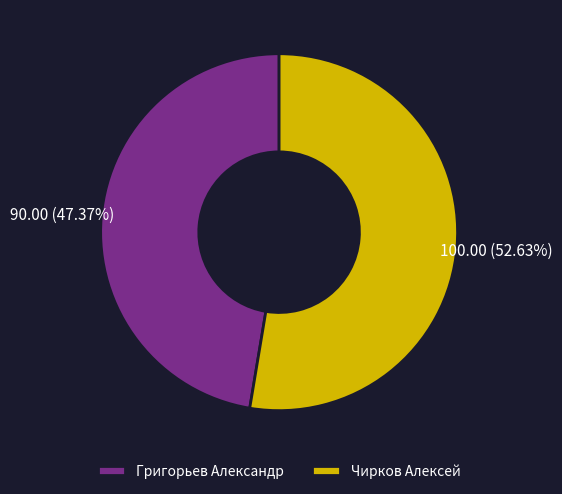

The Чирков Алексей slice represents 53% of the pie. True or false?

True